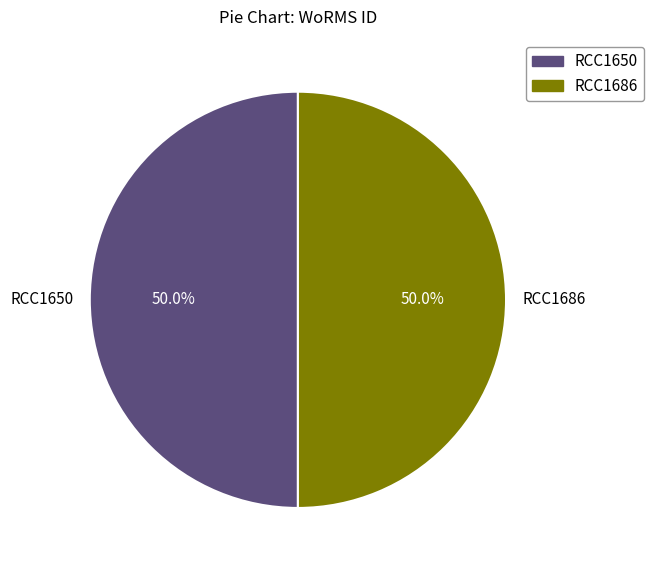

To the nearest percent, what percentage of the pie is RCC1686?

50%